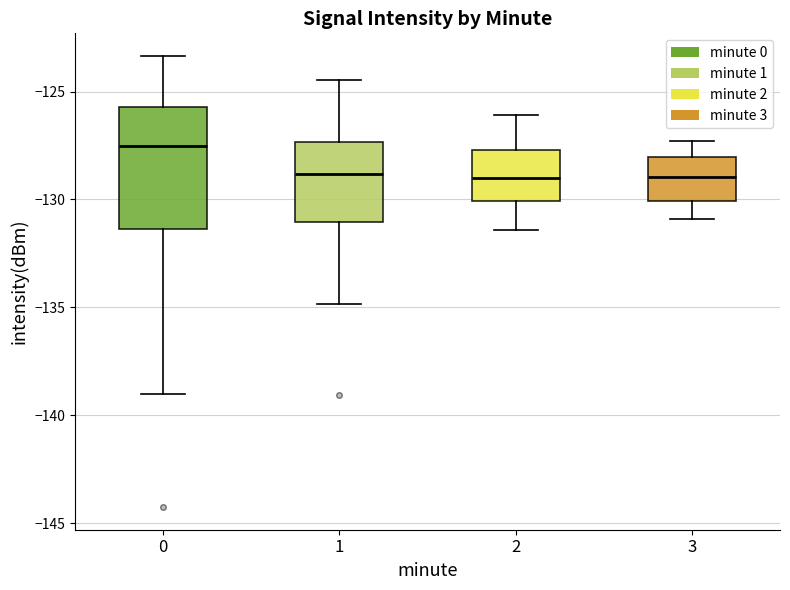

Where does the upper whisker of the box at x = 0 end on the y-axis? The values are not printed on the chart, so give them approximately, as read against the axis.

-123.5